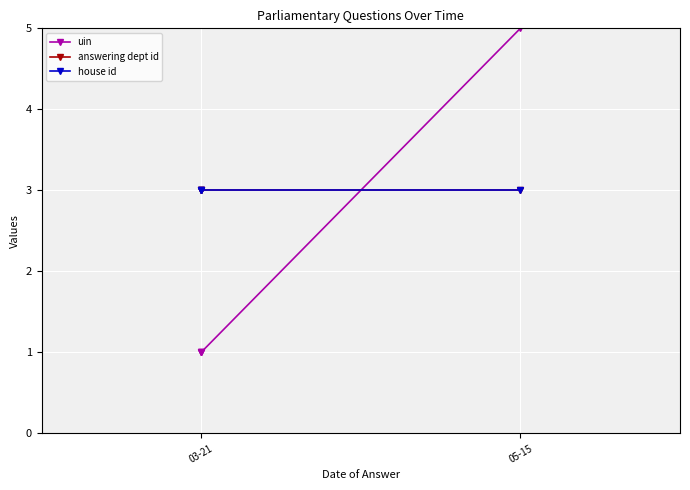

True or false: house id and uin cross at least once.

True